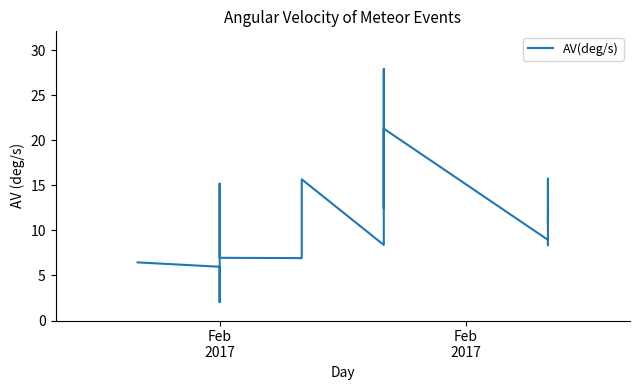

How many interior local peaks (higher than both neighbors) does the data have?

5